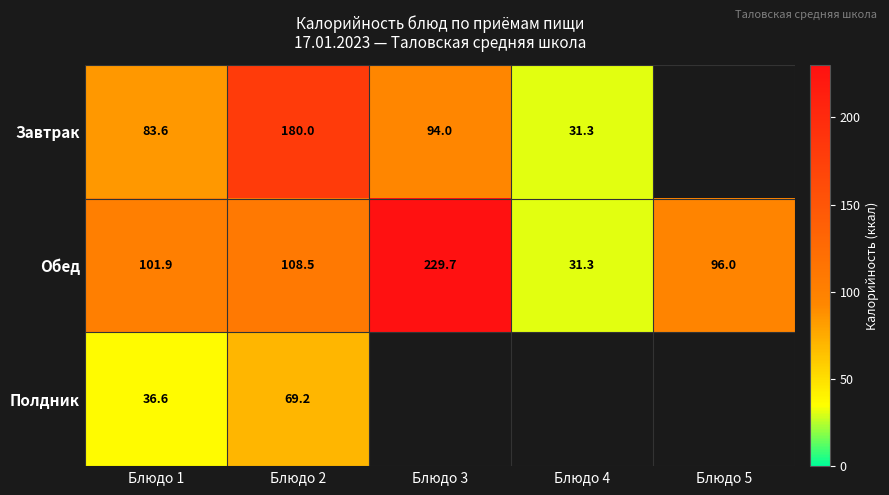

What is the maximum value for Обед?

229.7